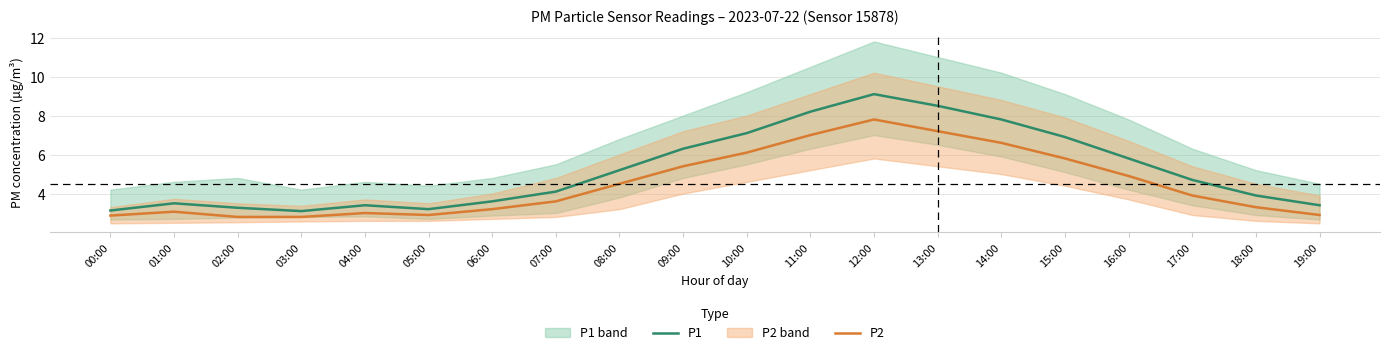

What is the minimum value shown in the chart?

2.8